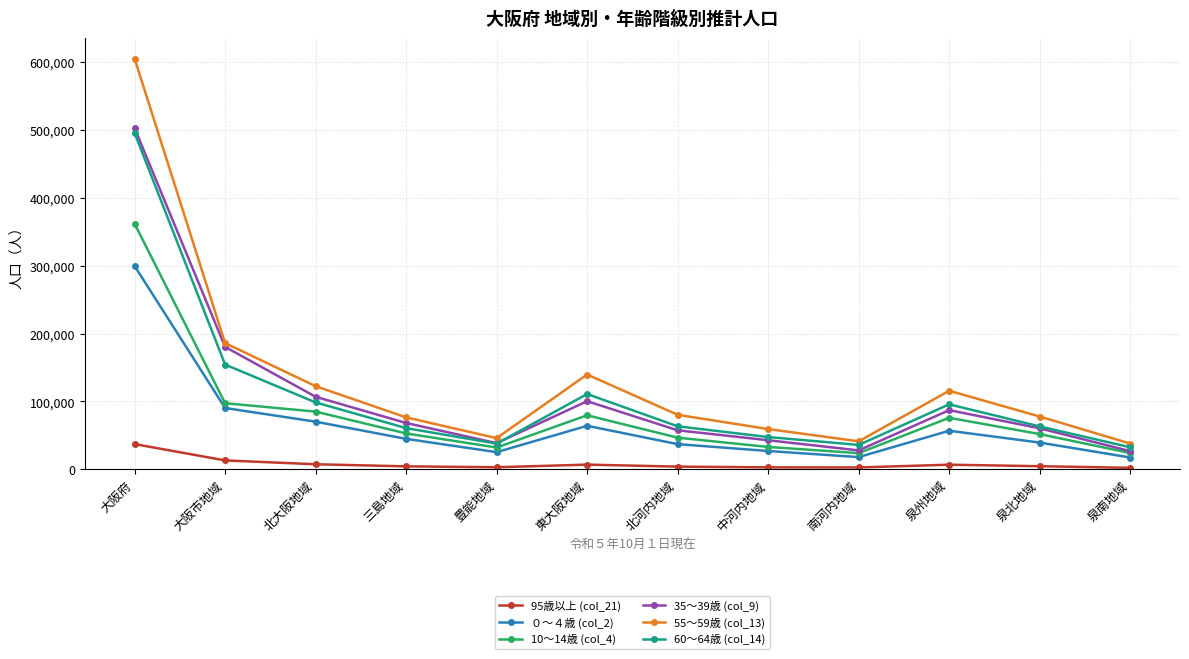

True or false: ０～４歳 (col_2) and 60～64歳 (col_14) intersect in this chart.

False